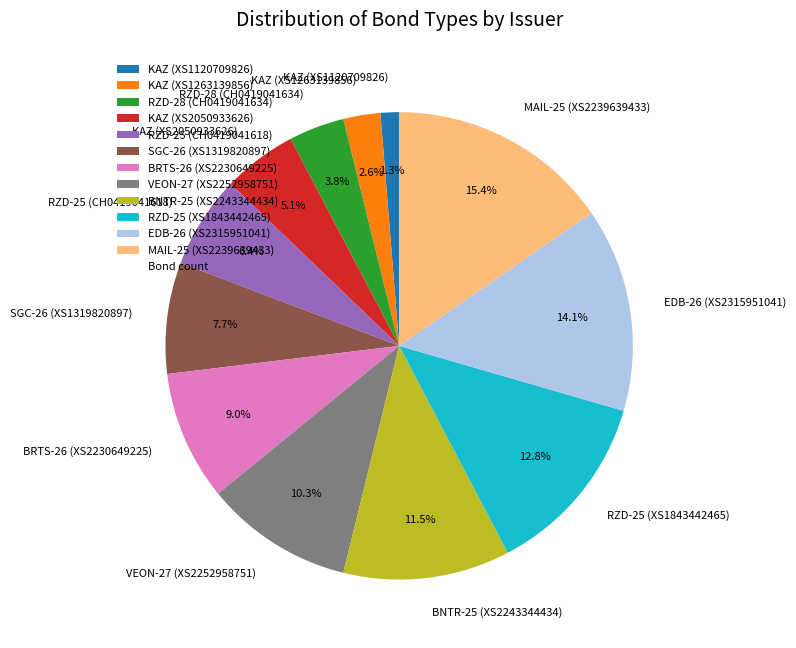

Between KAZ (XS1263139856) and EDB-26 (XS2315951041), which is larger?

EDB-26 (XS2315951041)